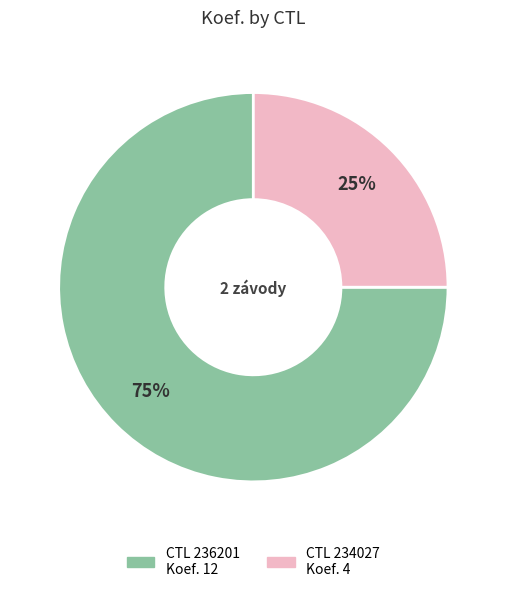

Does any single category account for the majority?

Yes